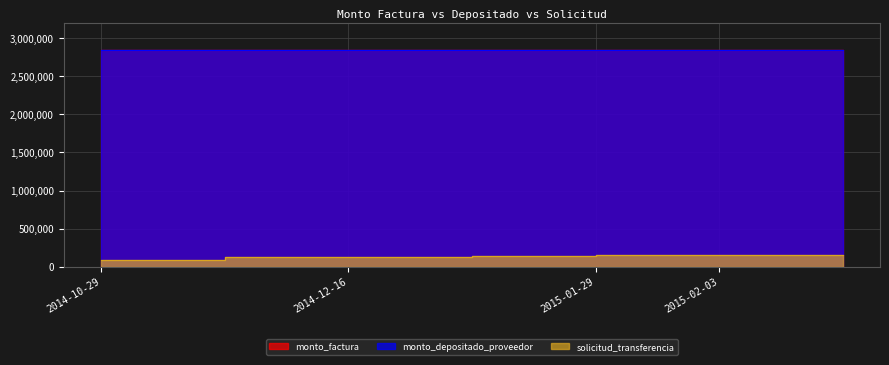

The value of monto_factura at 2014-12-16 is 3928393. True or false?

False